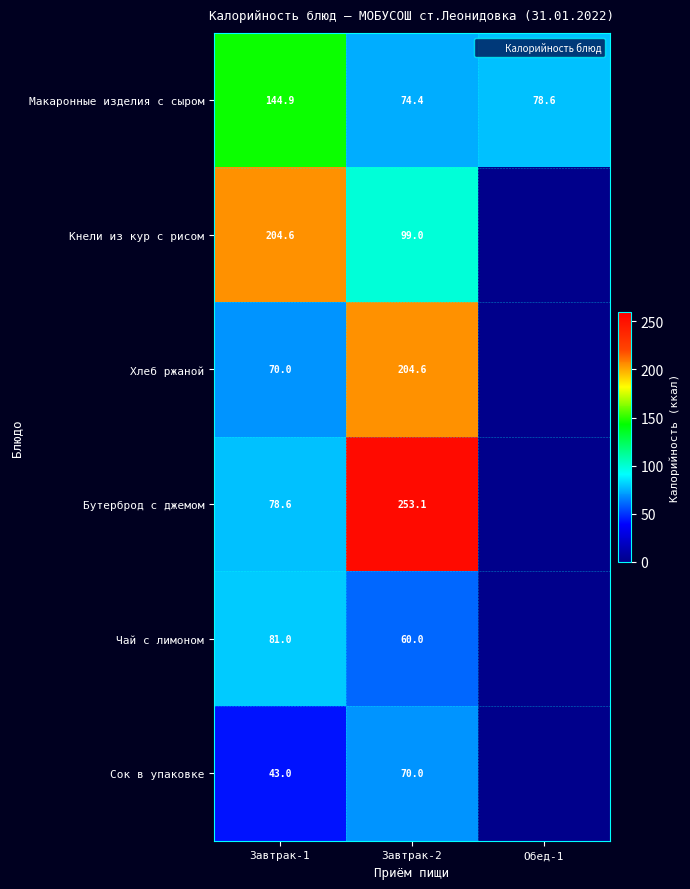

What is the greatest value displayed?

253.1